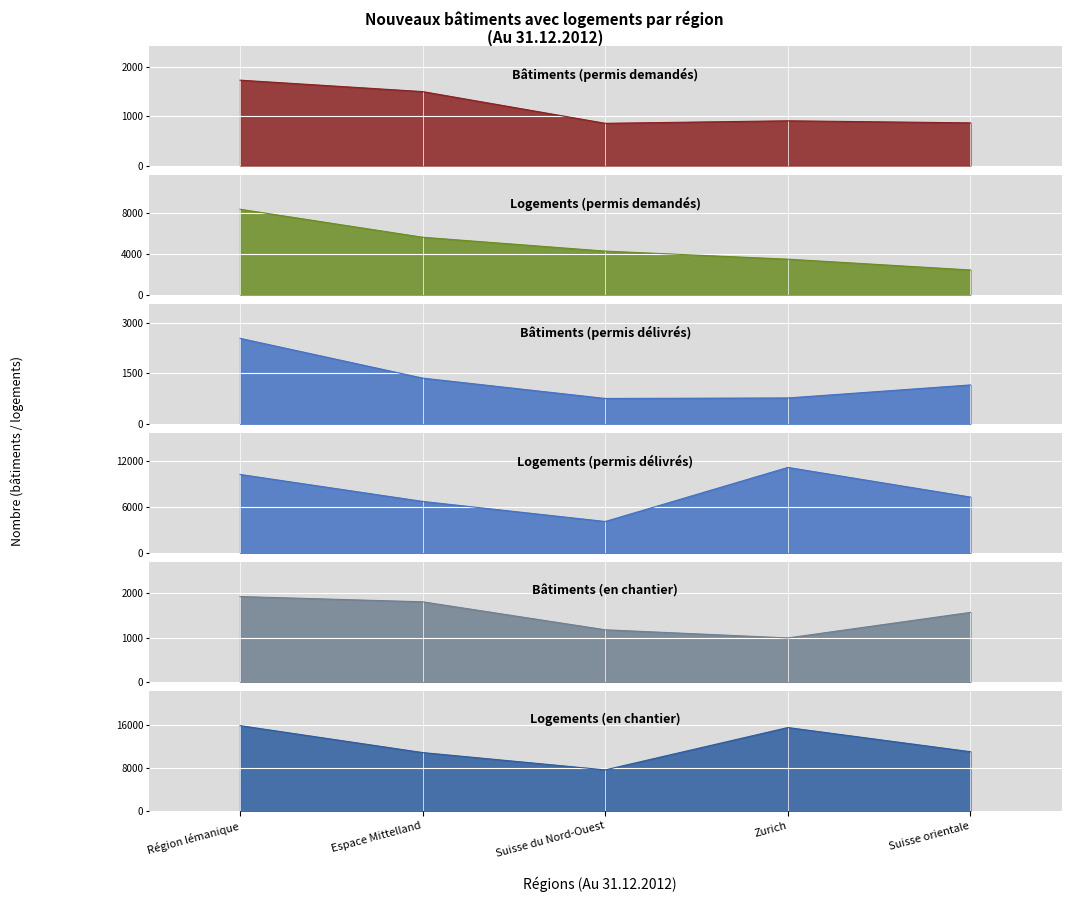

True or false: Bâtiments (permis délivrés) and Logements (permis demandés) intersect in this chart.

False